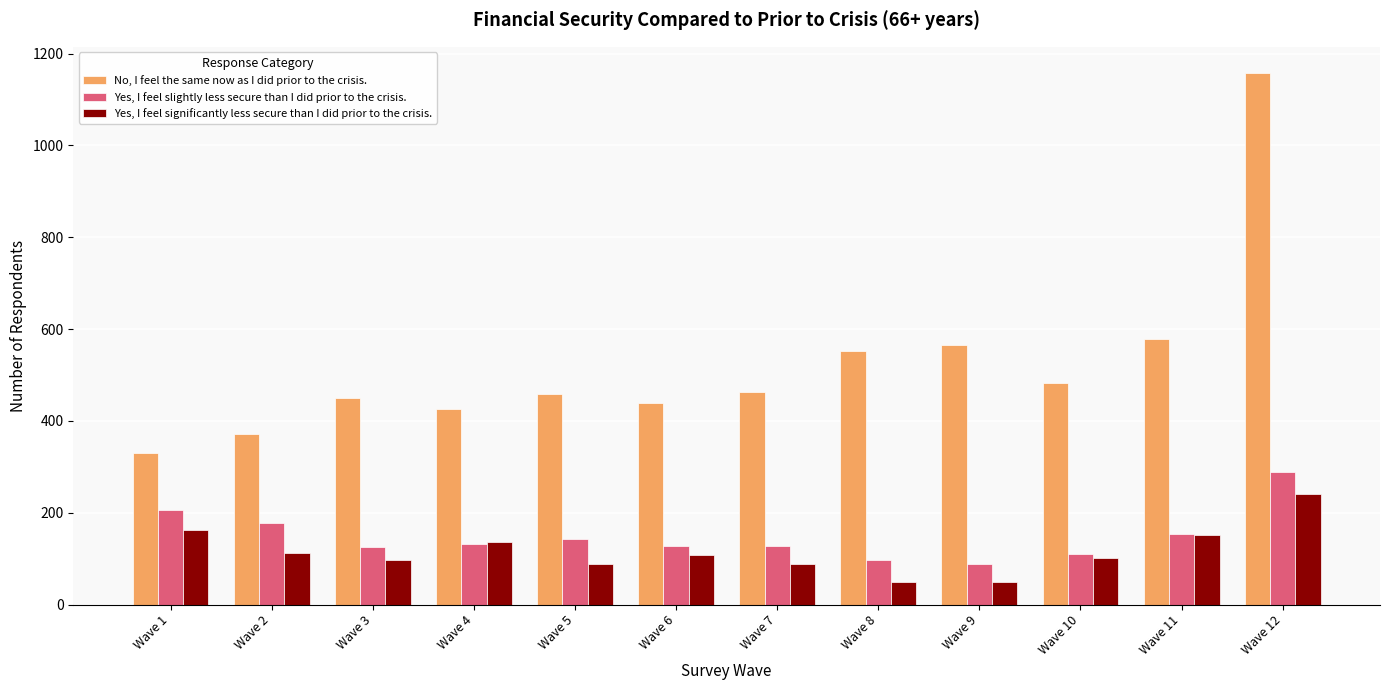

True or false: Yes, I feel significantly less secure than I did prior to the crisis. has a value of 65 at Wave 6.

False